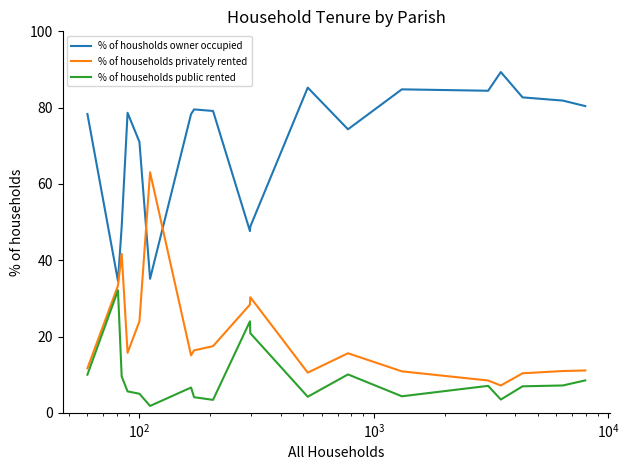

What is the difference between the maximum and minimum values in the % of households privately rented series?

55.9